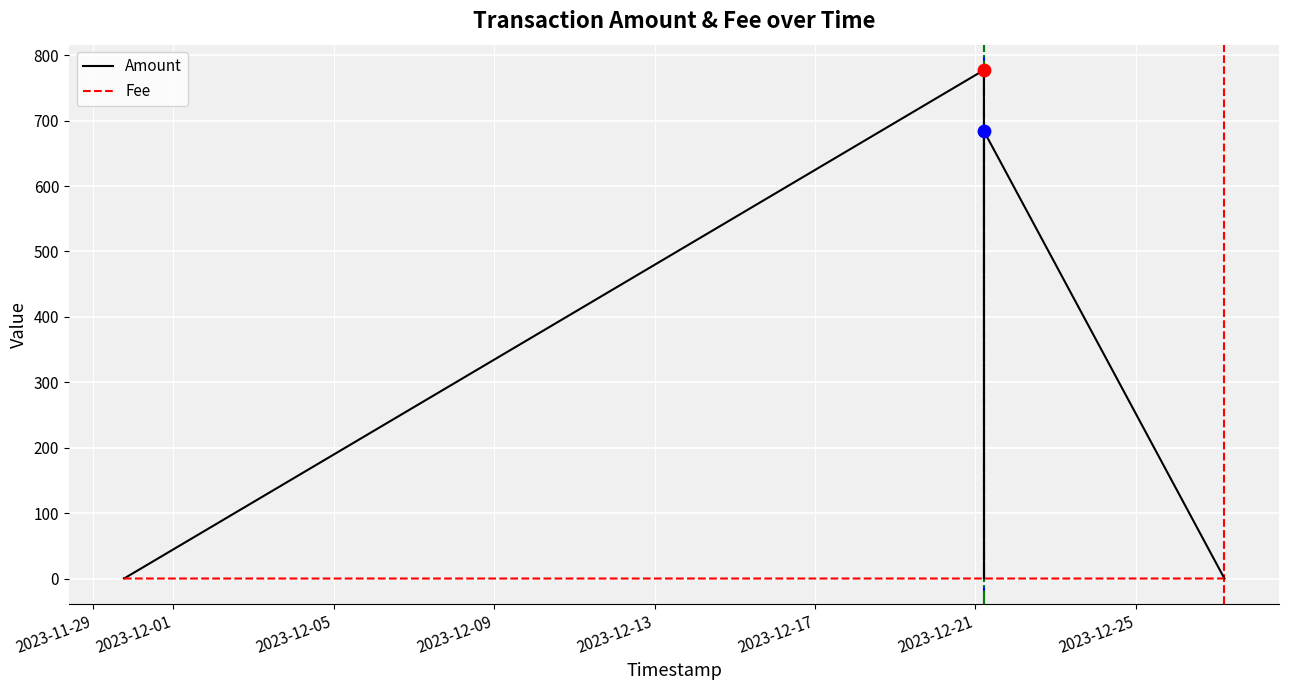

Which series contains the highest Y value?

Amount